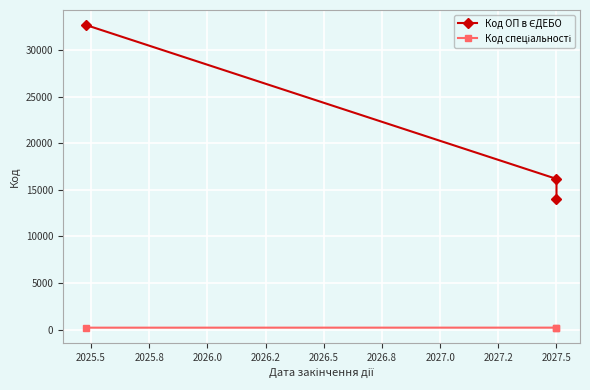

Reading left to right, list all the values displayed in this chart.

Код ОП в ЄДЕБО: 32650	16171	13993
Код спеціальності: 227	231	231